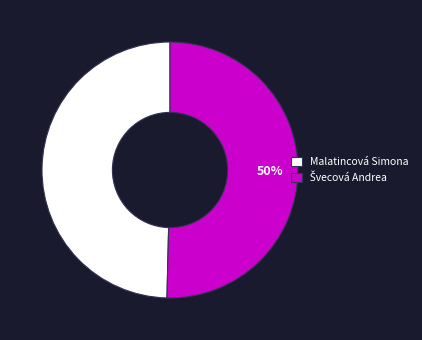

To the nearest percent, what percentage of the pie is Malatincová Simona?

50%